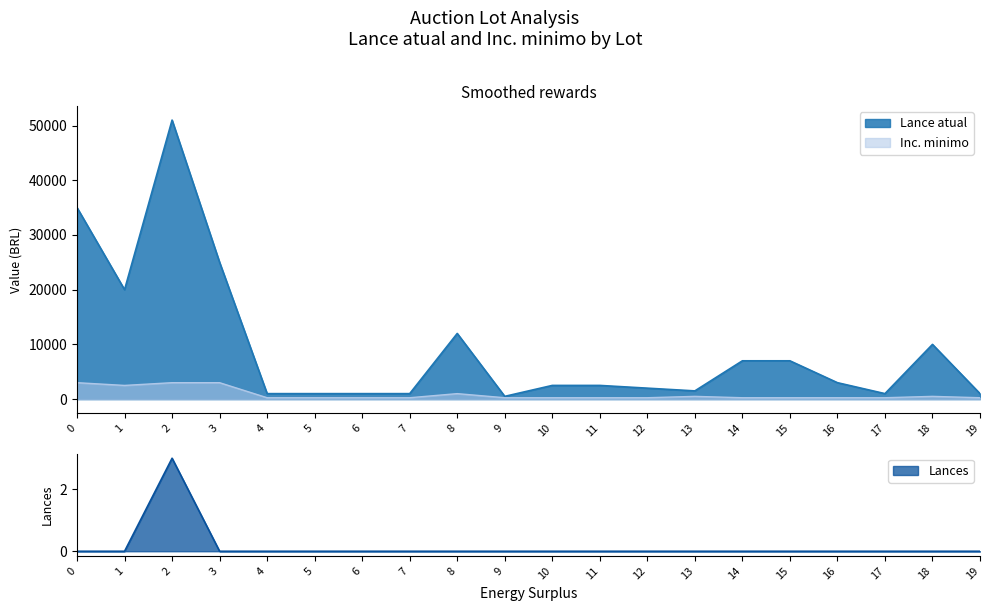

What are all the series names shown in the legend?

Lance atual, Inc. minimo, Lances